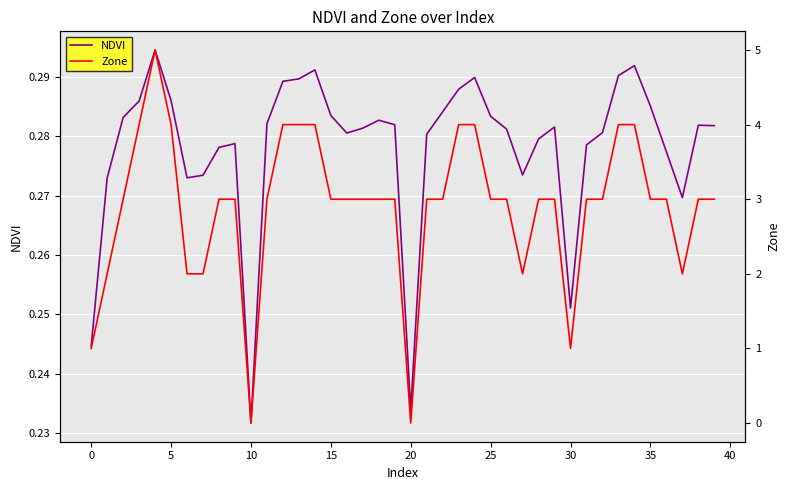

At which label is NDVI closest to 0?

10